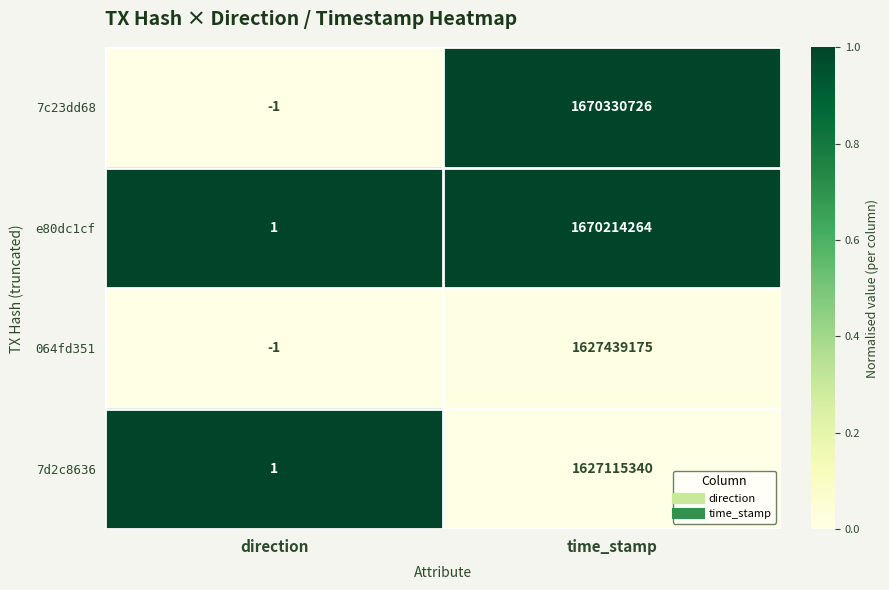

Which series has the widest spread of values?

7c23dd68